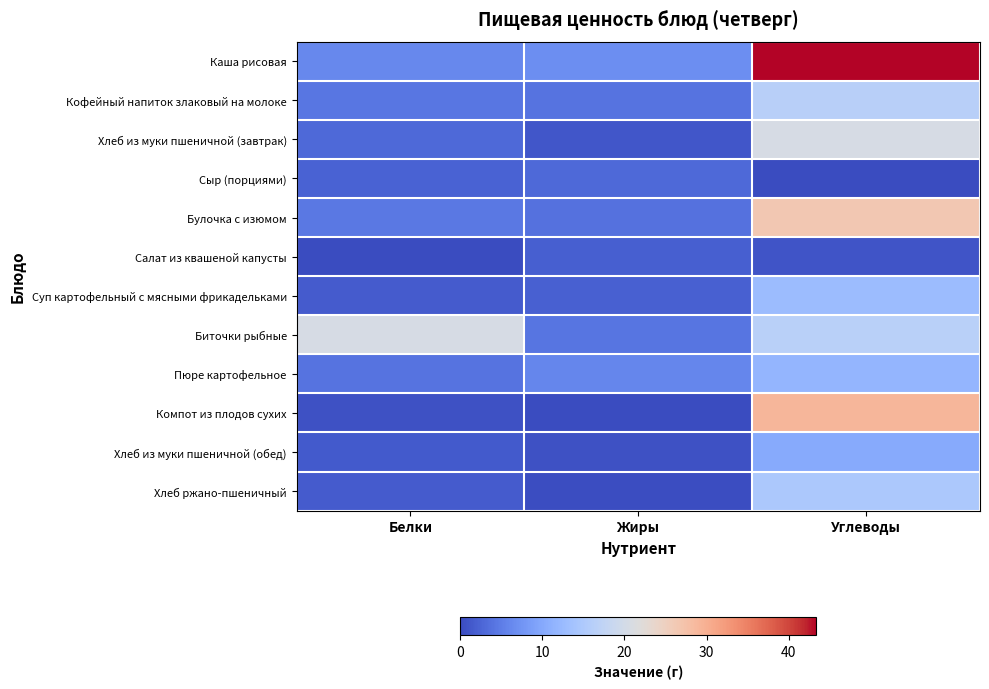

What is the difference between the highest and lowest values at Жиры?

6.9